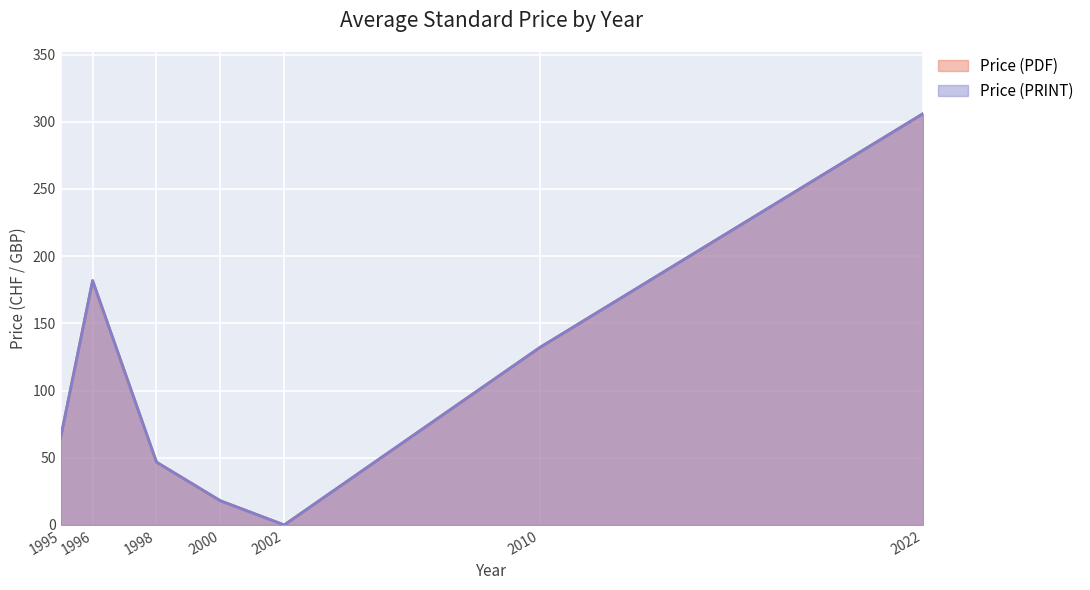

What is the difference between the second highest and minimum values in the Price (PRINT) series?

181.8